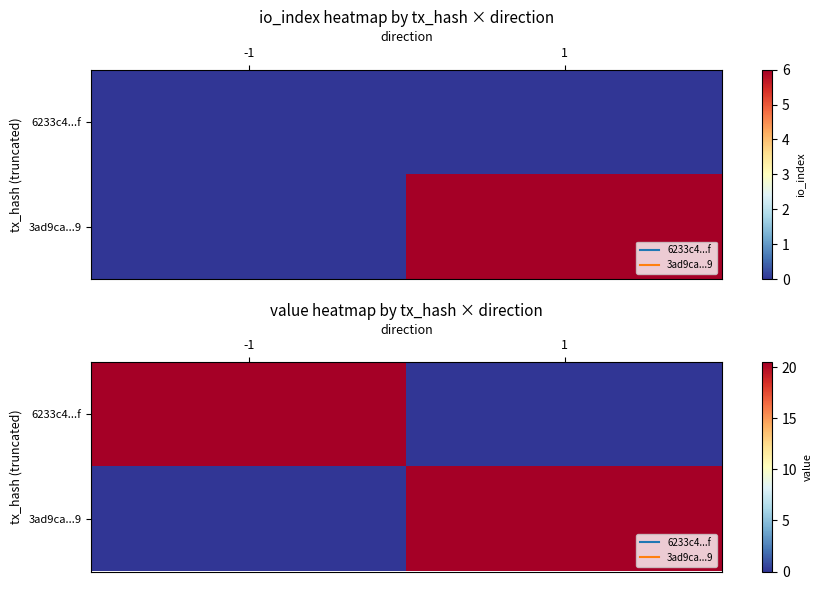

The value of 6233c4...f at -1 is 20.5. True or false?

True